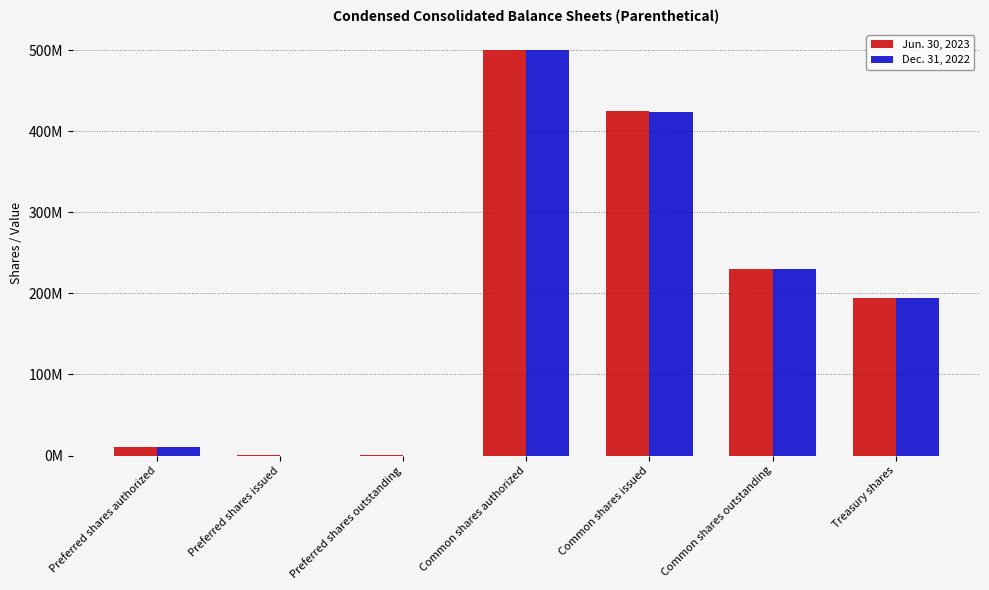

Which category has the highest value across all series?

Common shares authorized